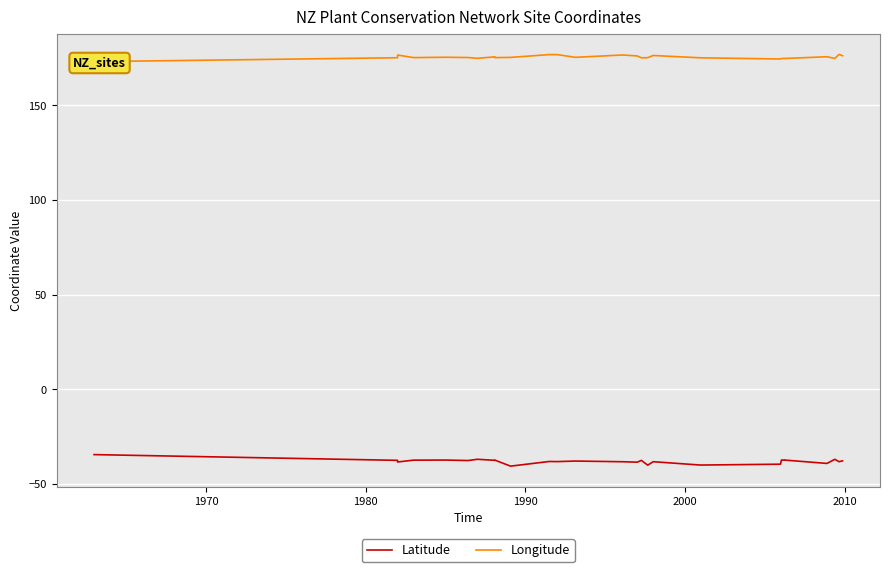

How many lines are shown in the chart?

2